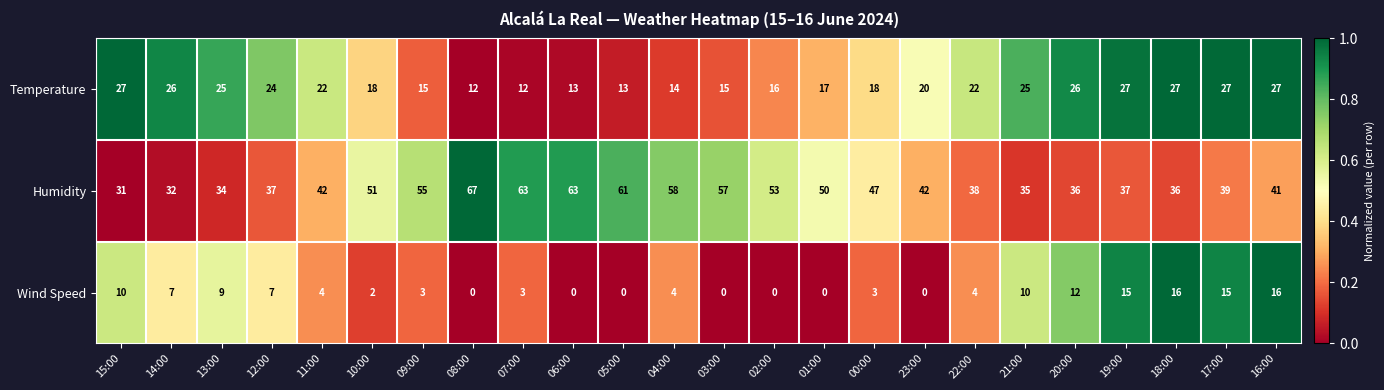

What is the difference between the highest and lowest values at 10:00?

49